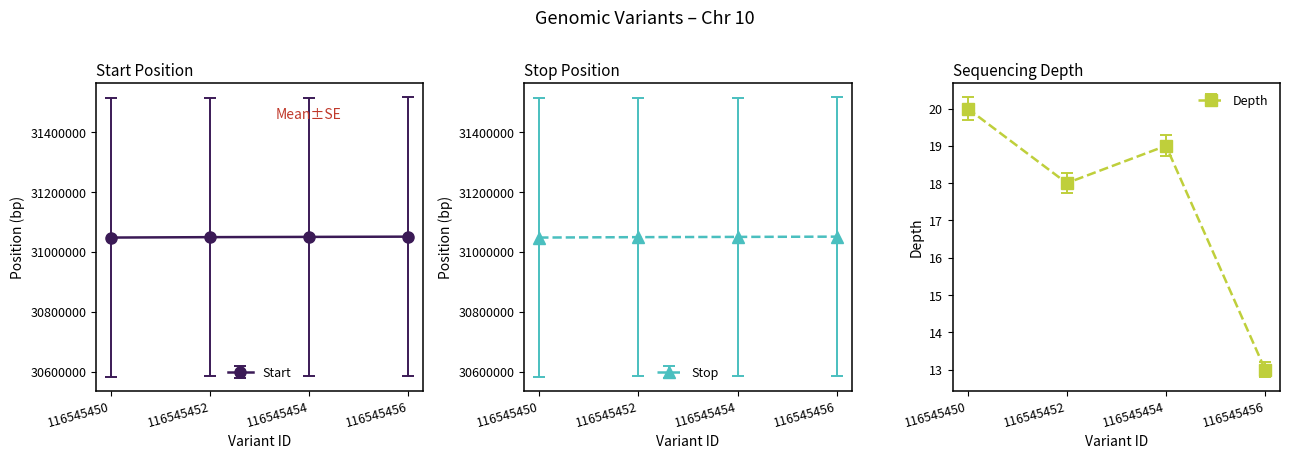

How many values in the start series exceed 31050102?

1